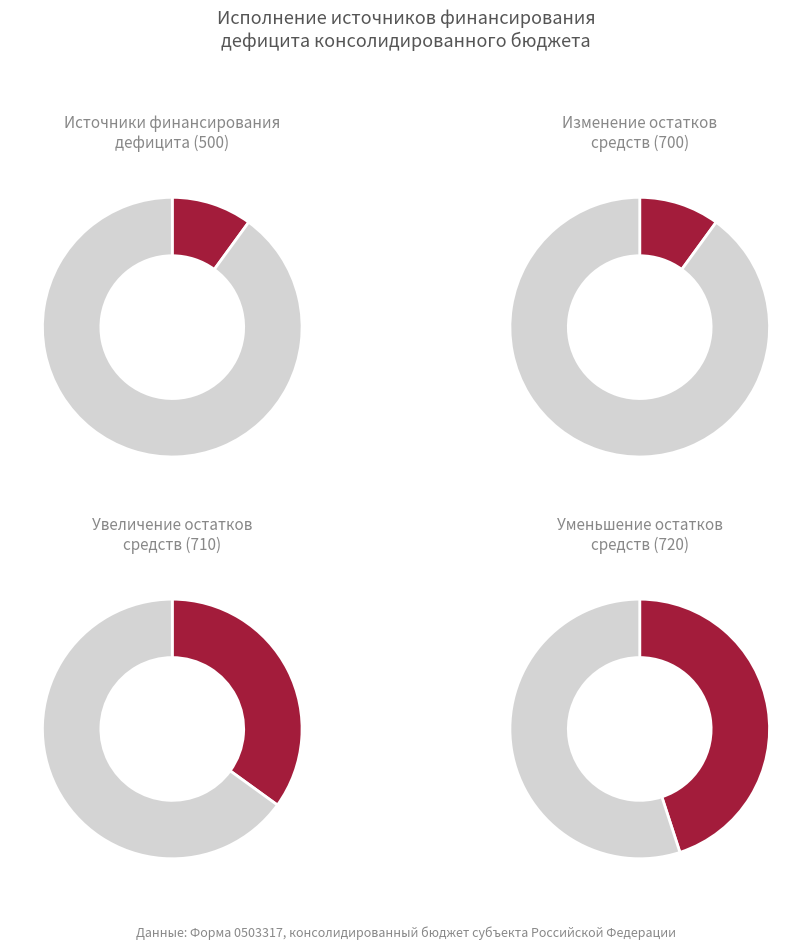

How much of the chart is everything except 710?

65.0%